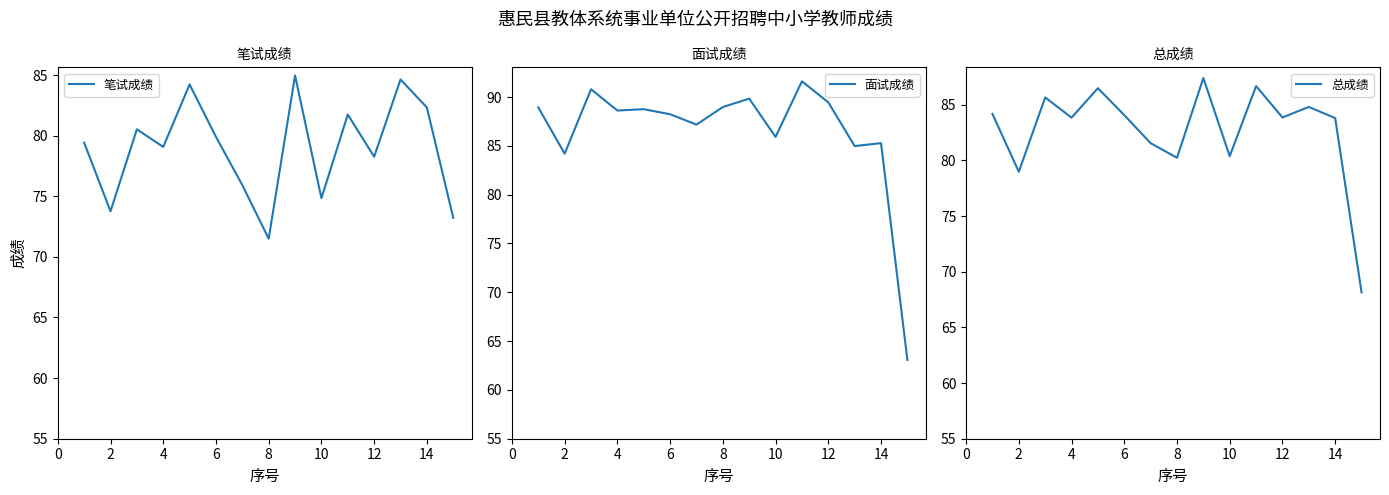

How many times do 总成绩 and 笔试成绩 cross each other?

1